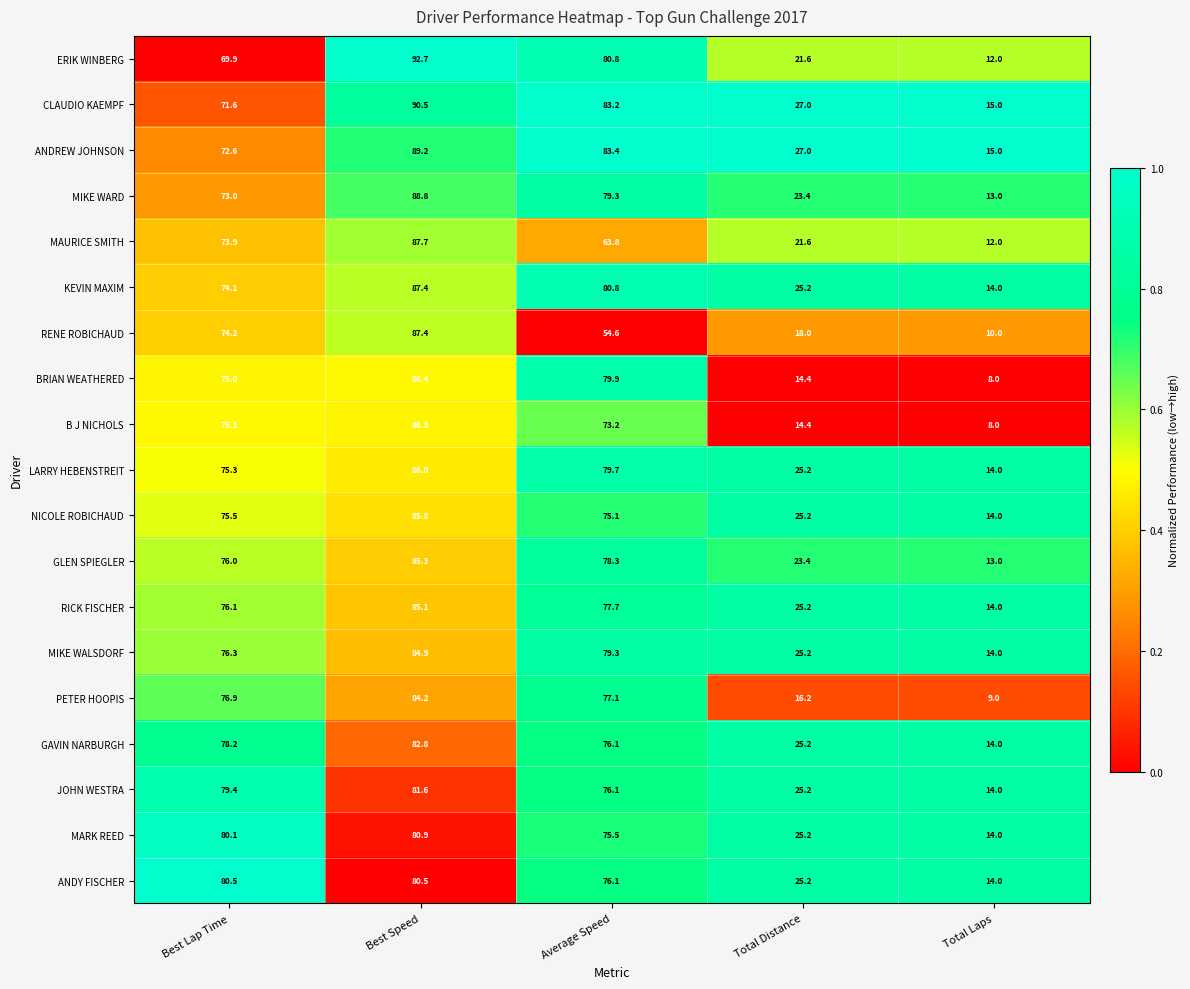

The MIKE WARD series shows 73.0 at Best Lap Time. True or false?

True